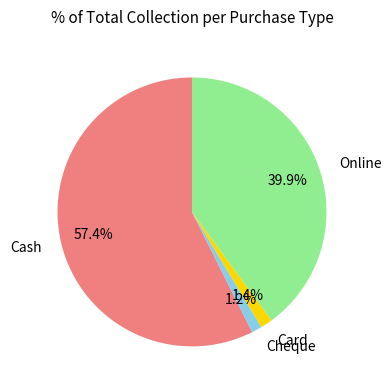

To the nearest percent, what is the combined percentage of Cash and Online?

97%